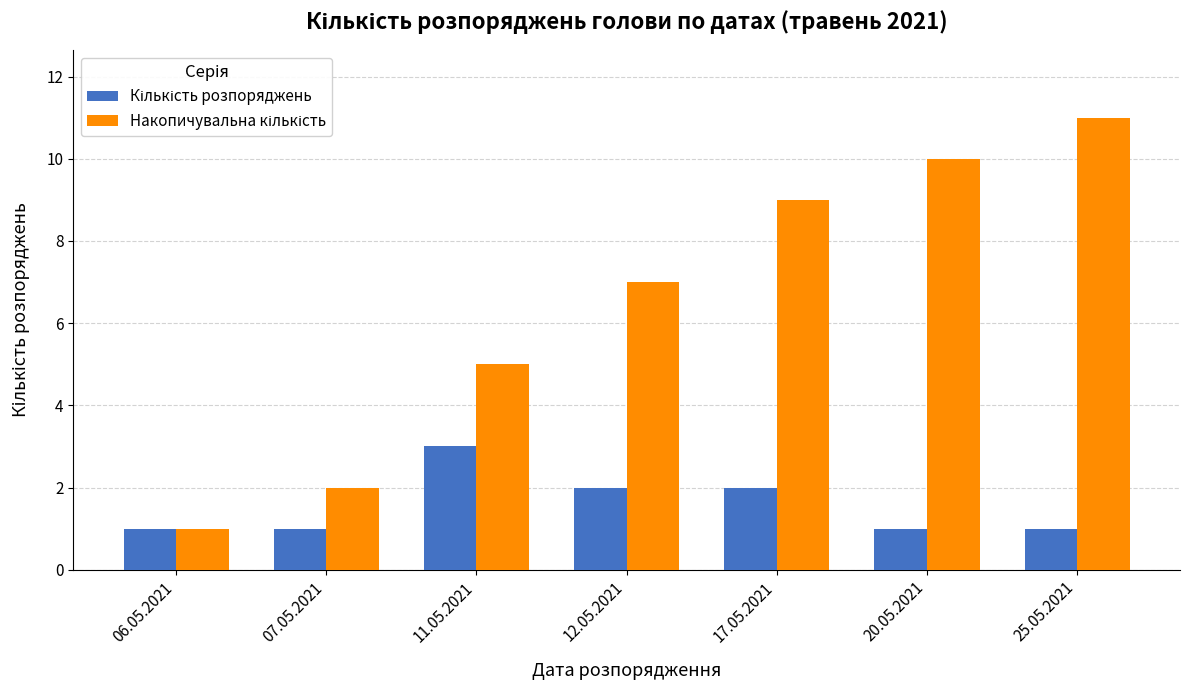

What is the total value across all series at 25.05.2021?

12